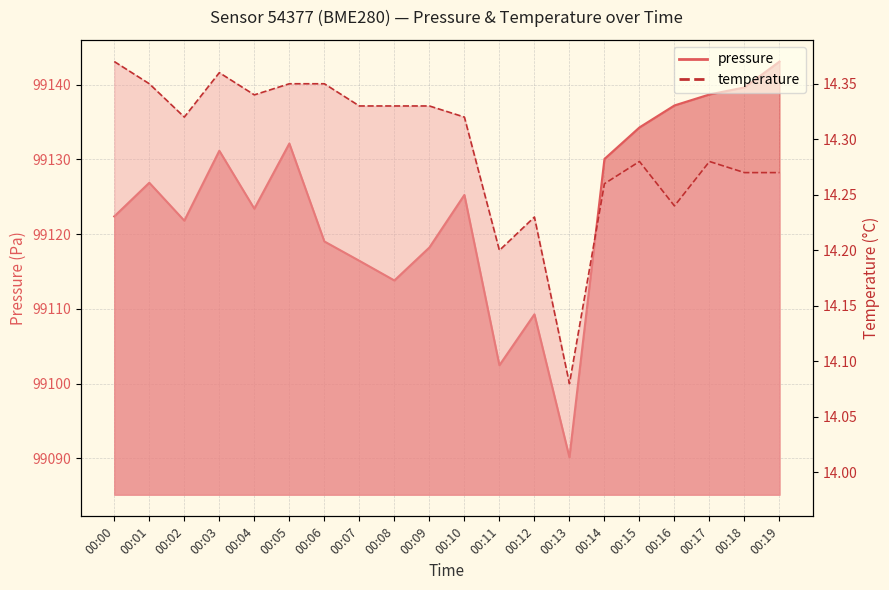

At which label does temperature reach its minimum?

00:13